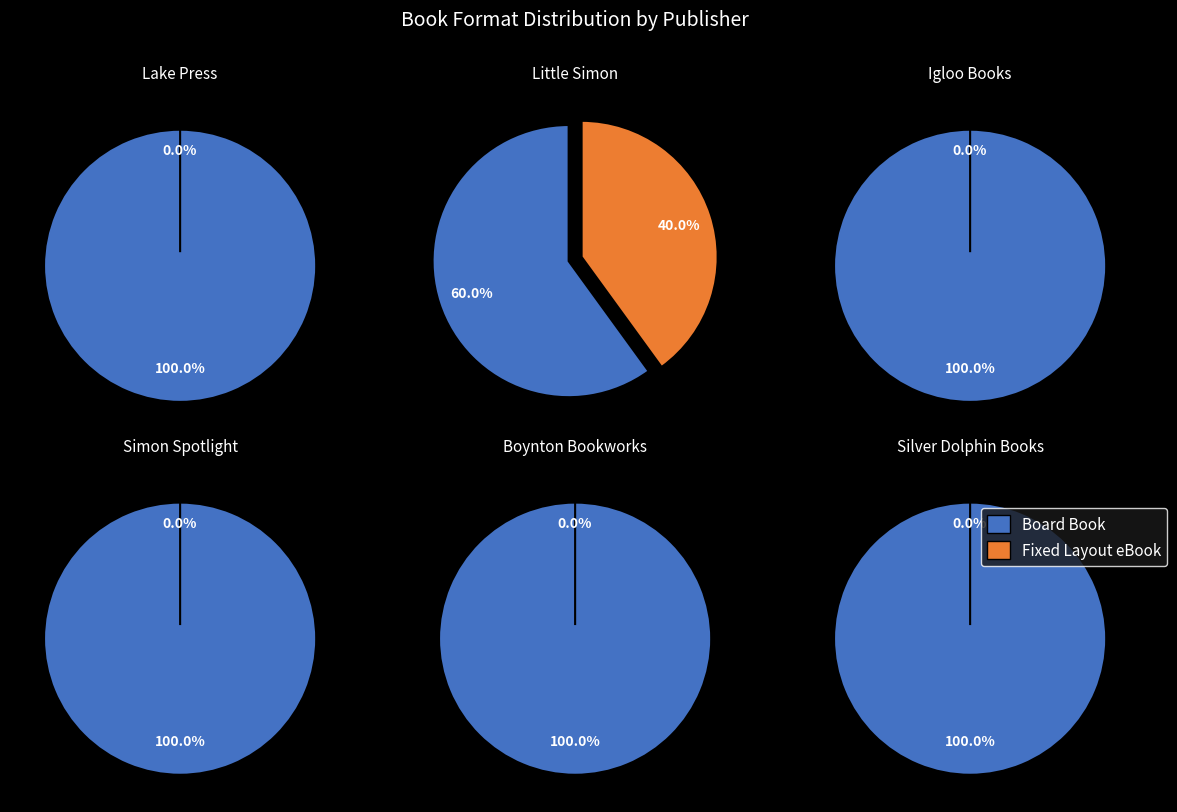

What is the majority slice?

Board Book